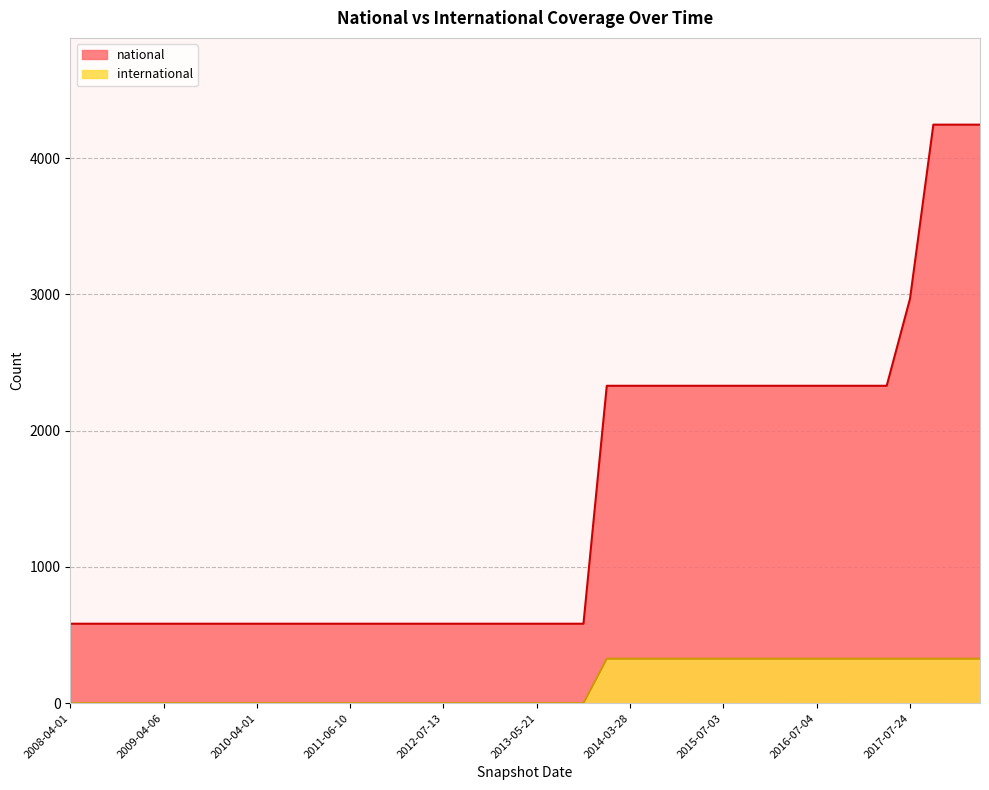

What is the label of the 1st point from the right?

2018-04-09